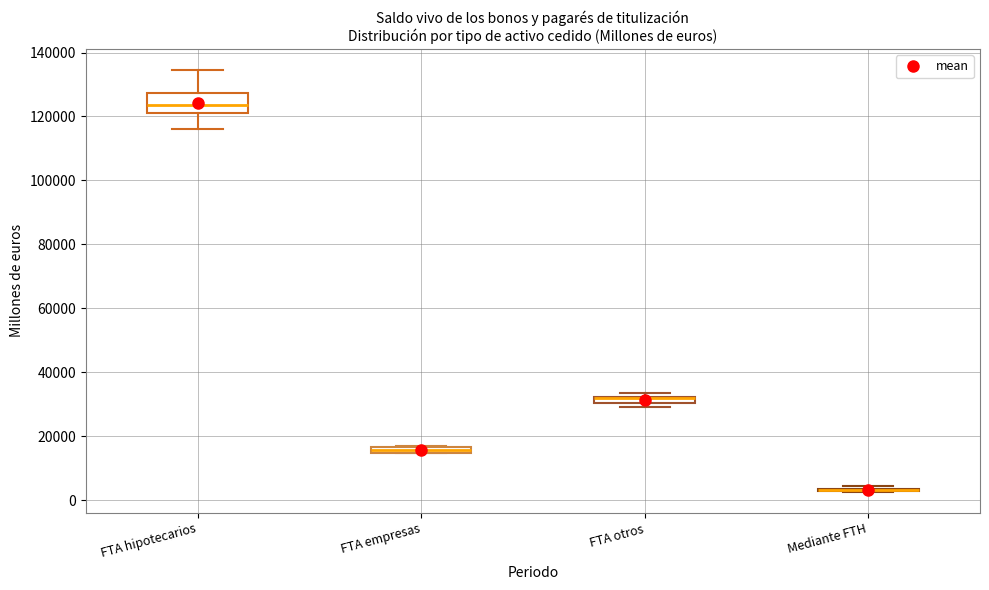

Comparing the boxes themselves (not the whiskers), which one is the tallest?

FTA hipotecarios